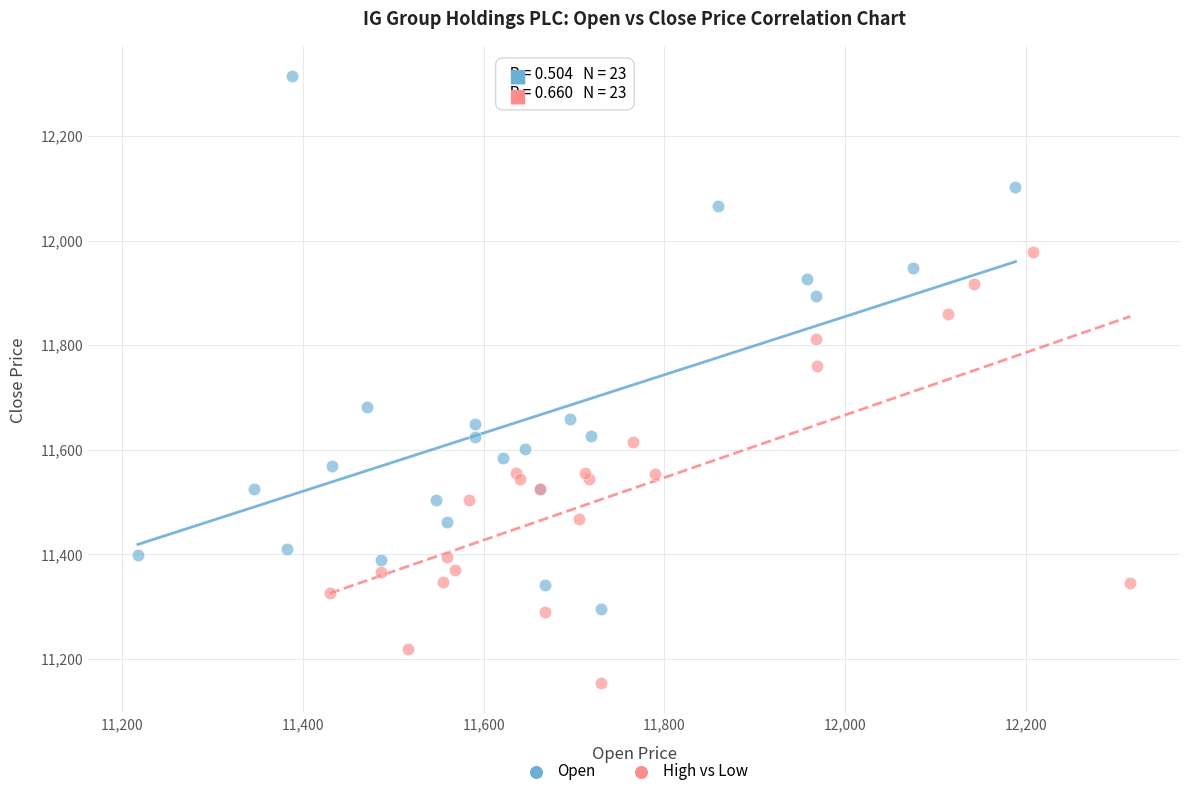

Which series reaches the minimum Y coordinate?

High vs Low